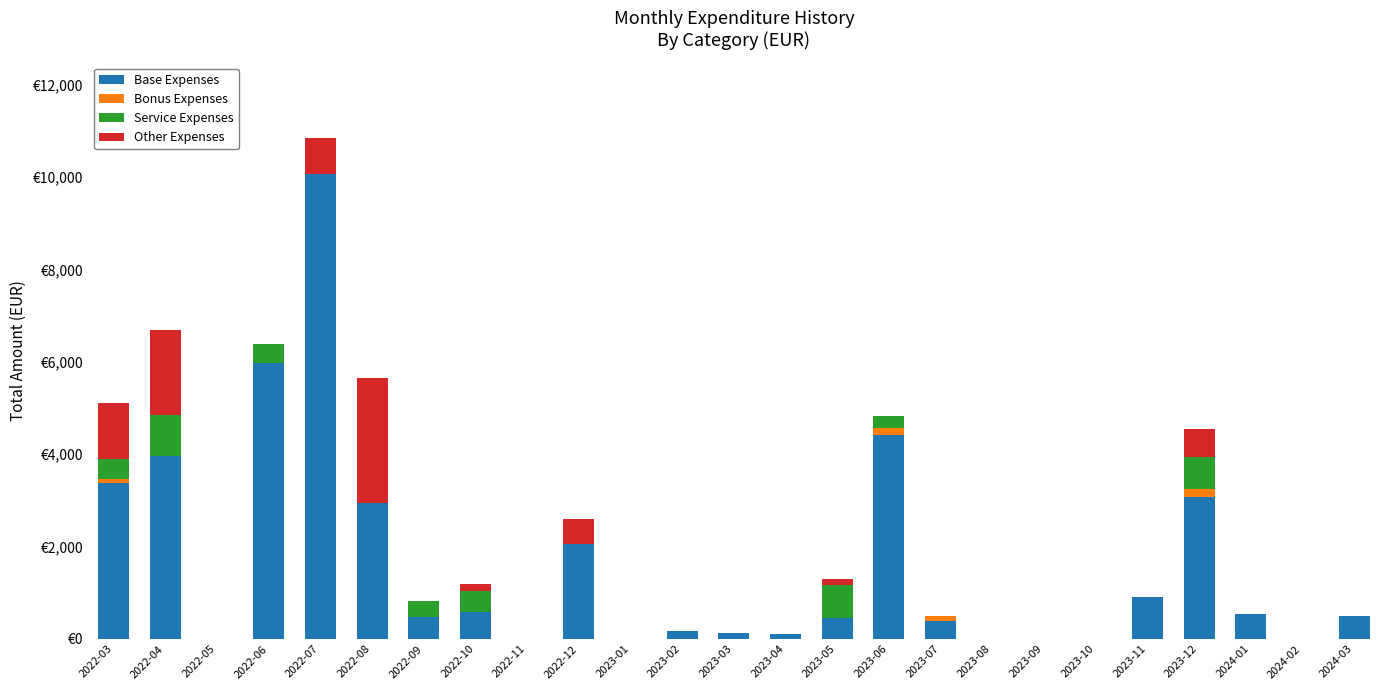

Does the chart contain stacked bars?

Yes